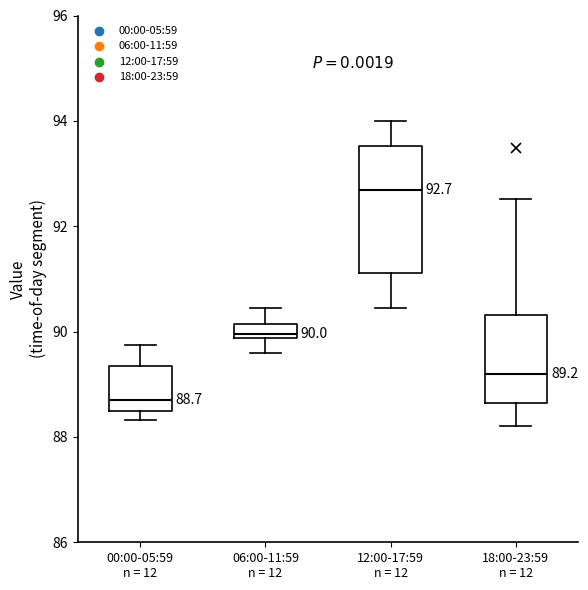

Comparing the boxes themselves (not the whiskers), which one is the tallest?

12:00-17:59 n = 12